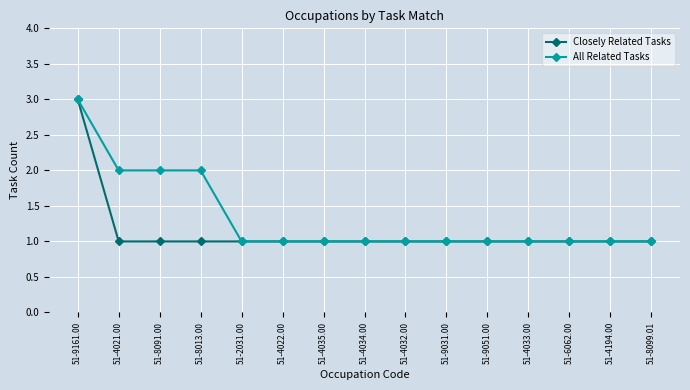

Which series has the largest total across all categories?

All Related Tasks